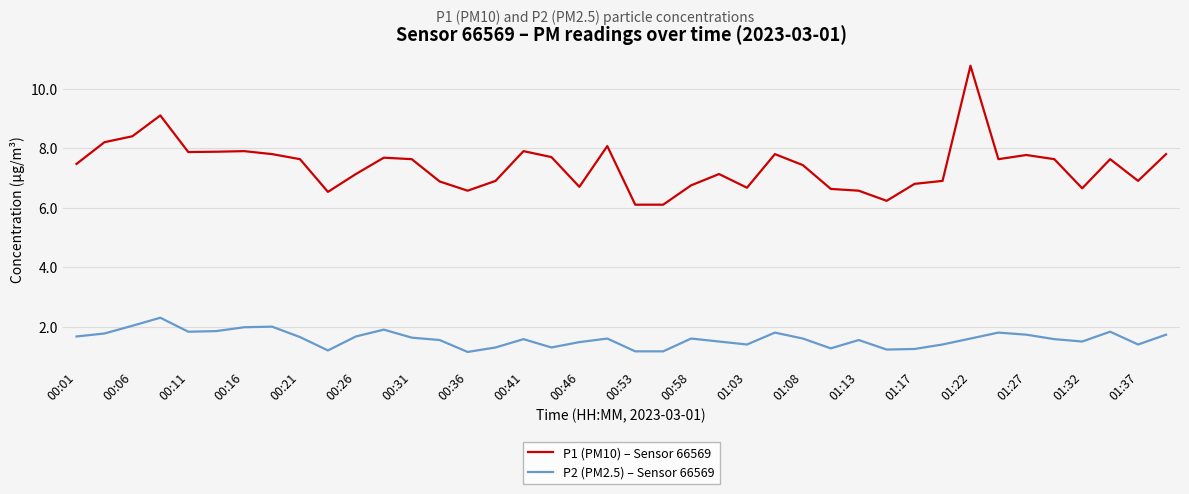

How many lines are shown in the chart?

2